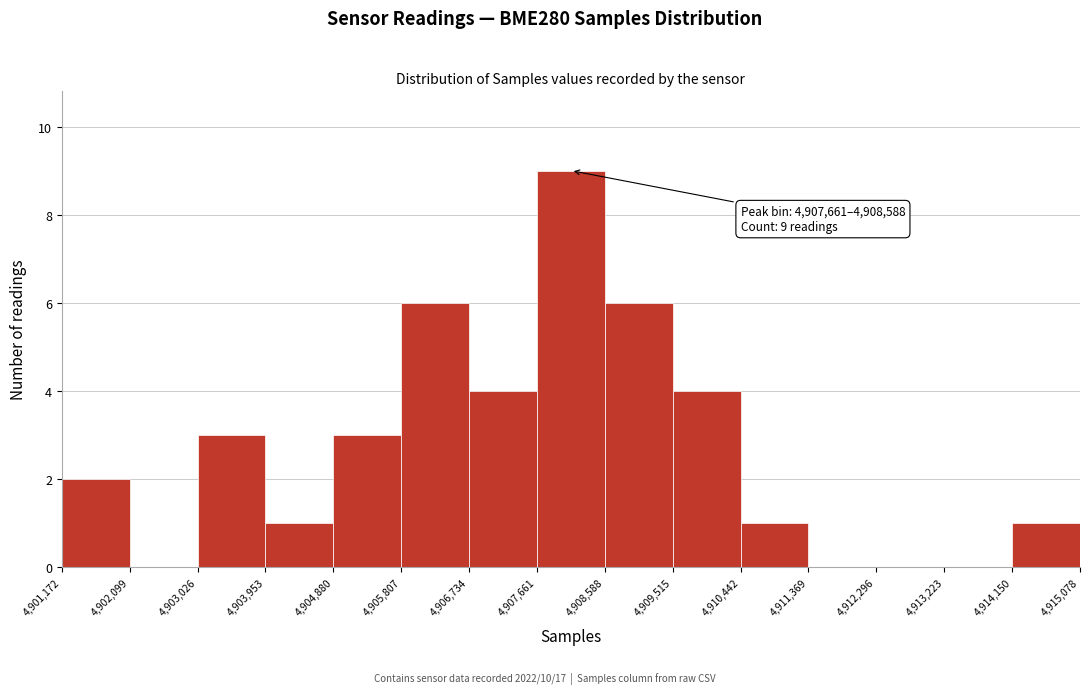

Over which range of the x-axis is the bar tallest?

4,907,661 to 4,908,588